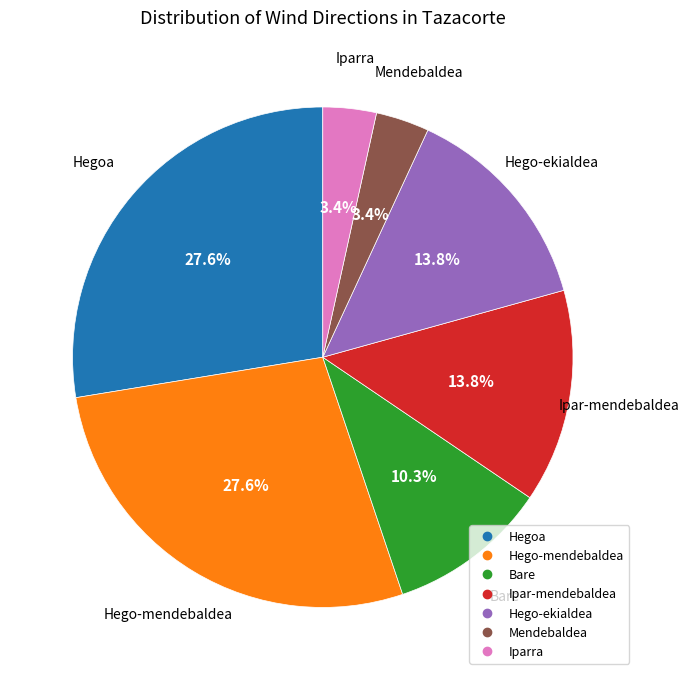

How many segments does this pie chart have?

7